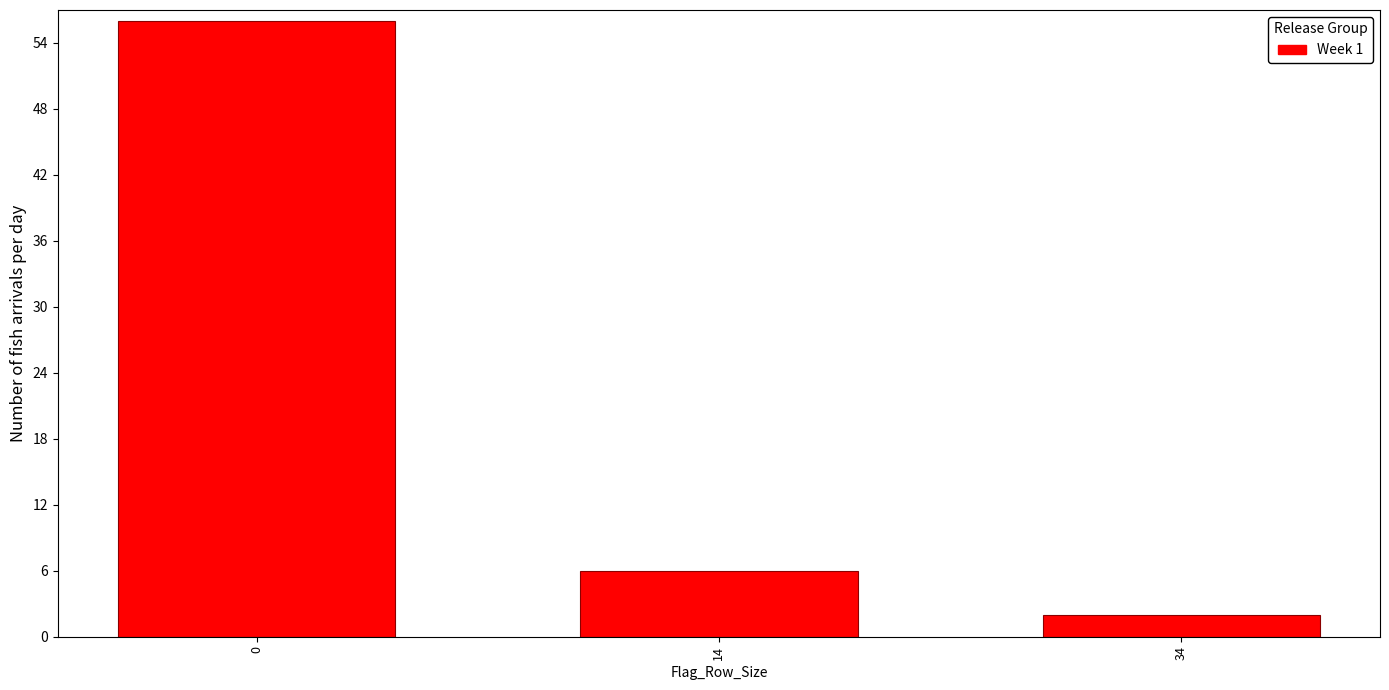

Reading left to right, list all the values displayed in this chart.

0=56	14=6	34=2